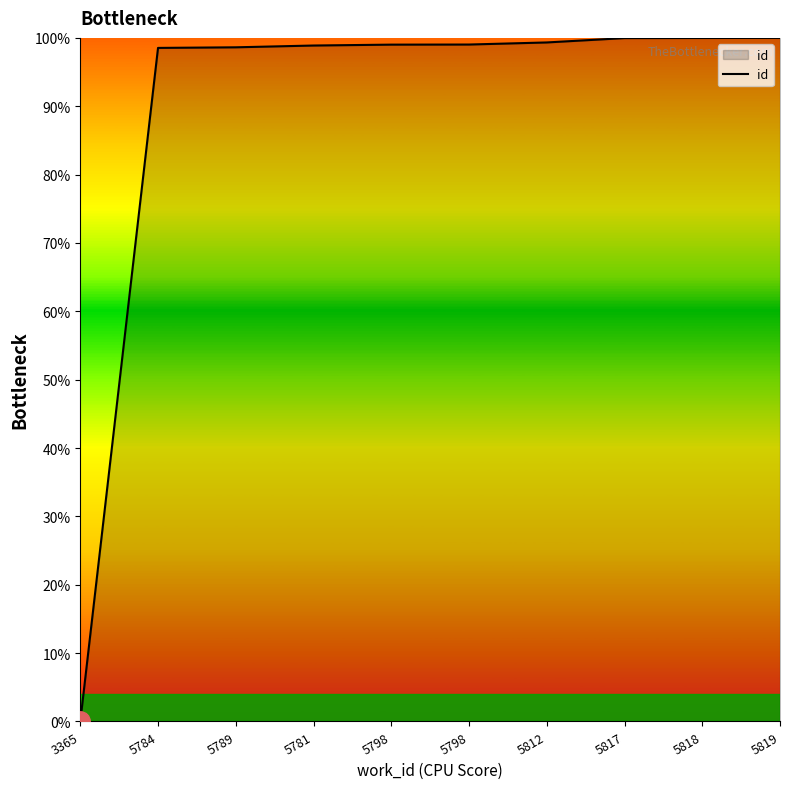

Approximately how many times larger is the value at 5812 compared to 5819?

1.0